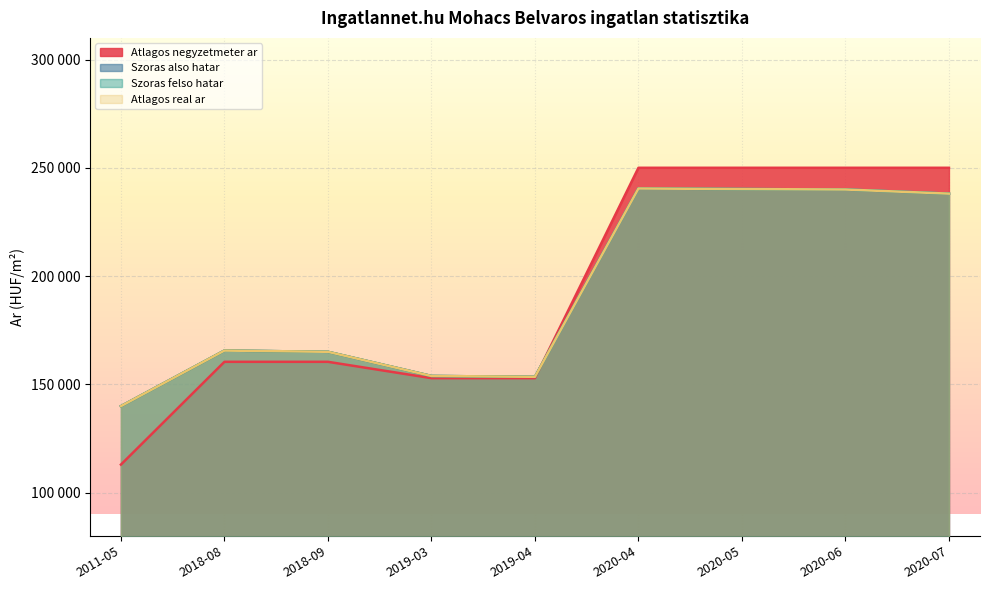

At which label is Atlagos real ar closest to 190170?

2018-08